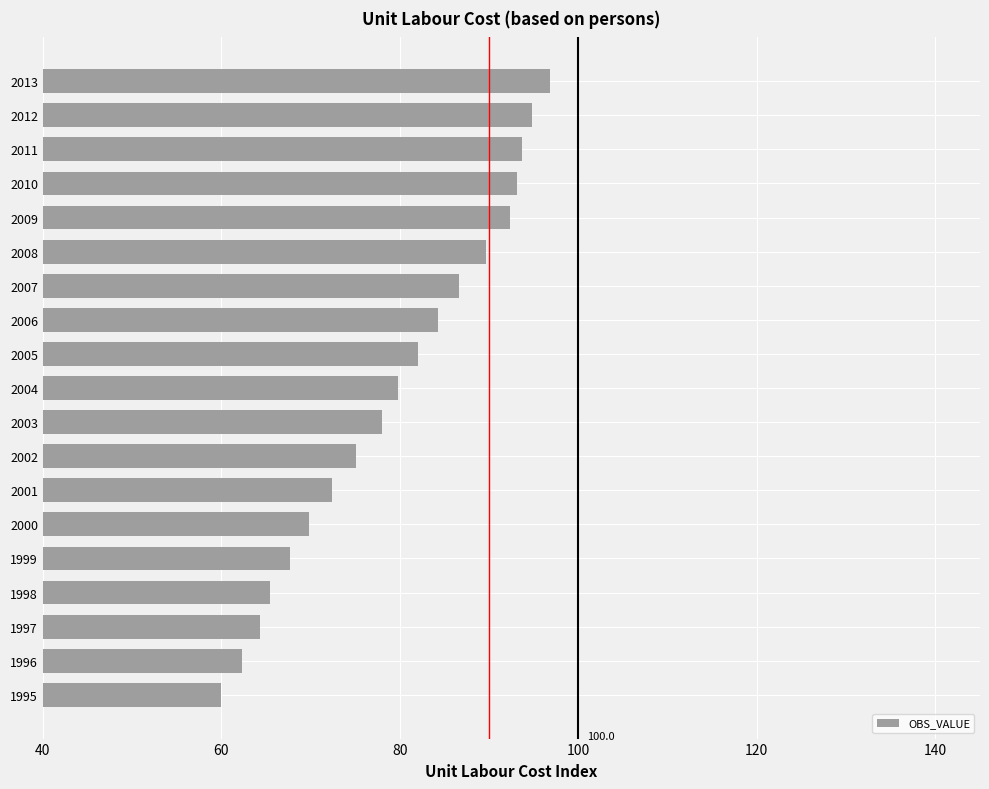

True or false: the data shows 62.3 at 1996.

True